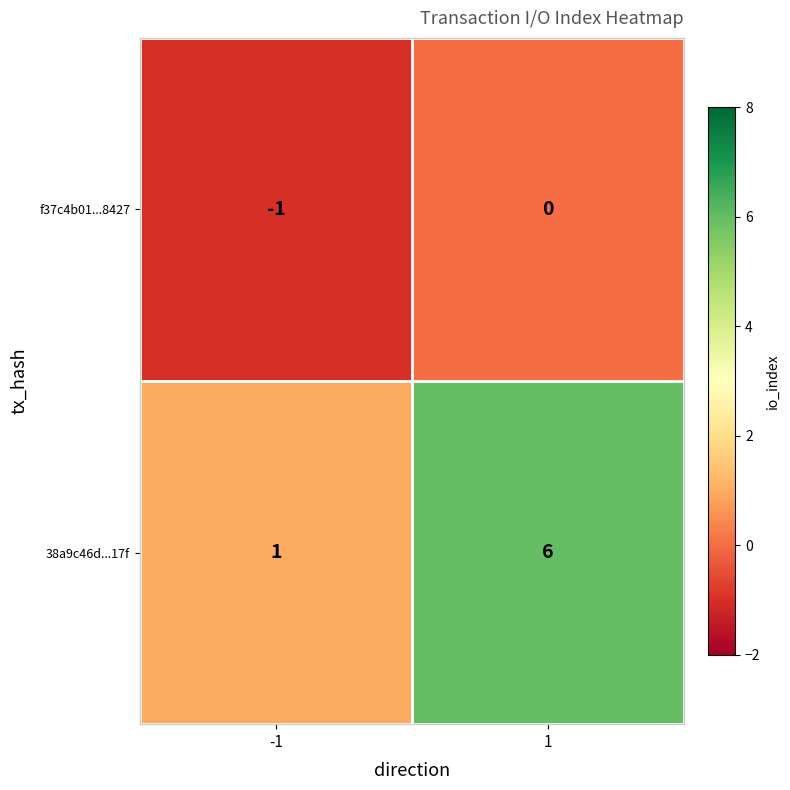

List the series in order of their overall mean, highest first.

38a9c46d...17f, f37c4b01...8427